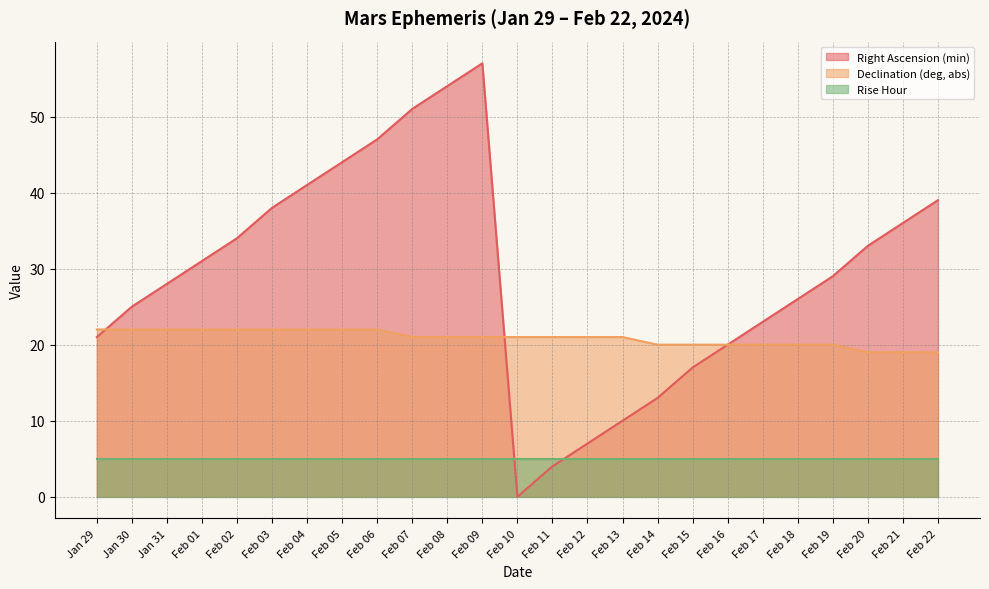

What is the total value across all series at Feb 08?

80